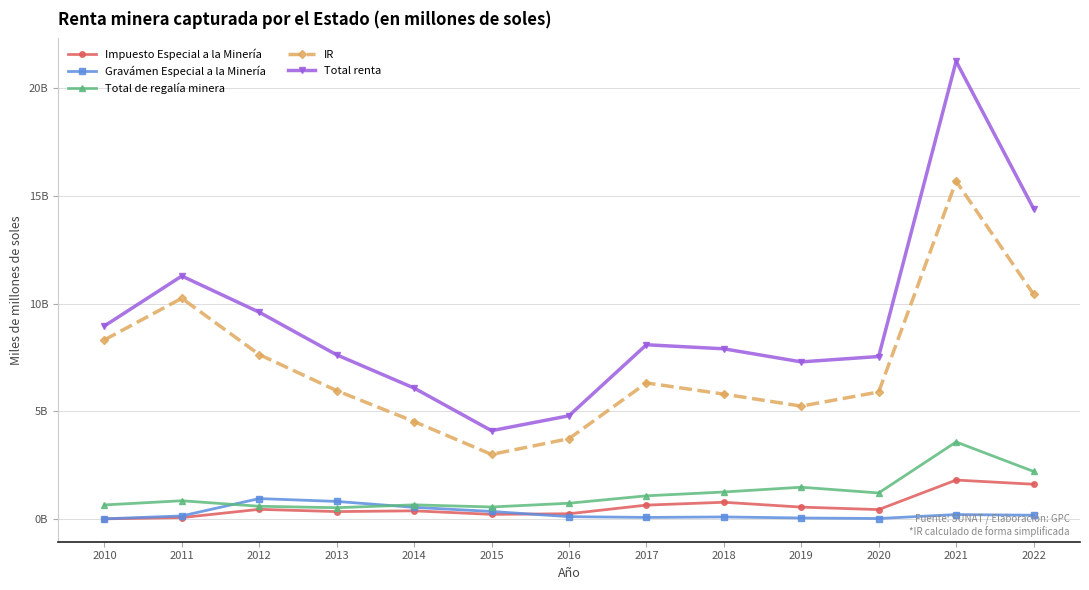

List the labels in order of Total de regalía minera value, largest first.

2021, 2022, 2019, 2018, 2020, 2017, 2011, 2016, 2014, 2010, 2012, 2015, 2013